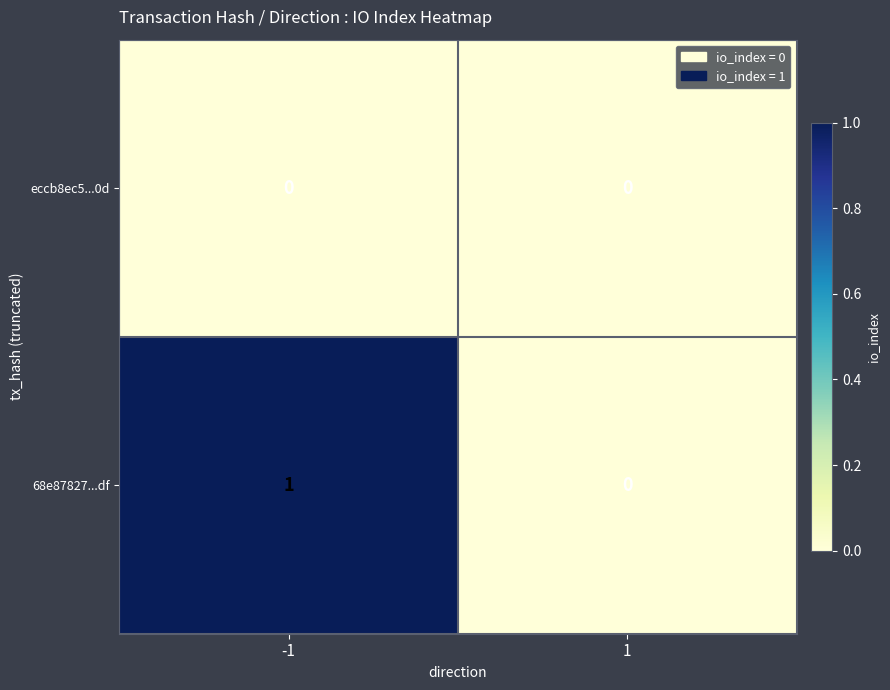

Between -1 and 1, which series saw the biggest shift?

68e87827...df